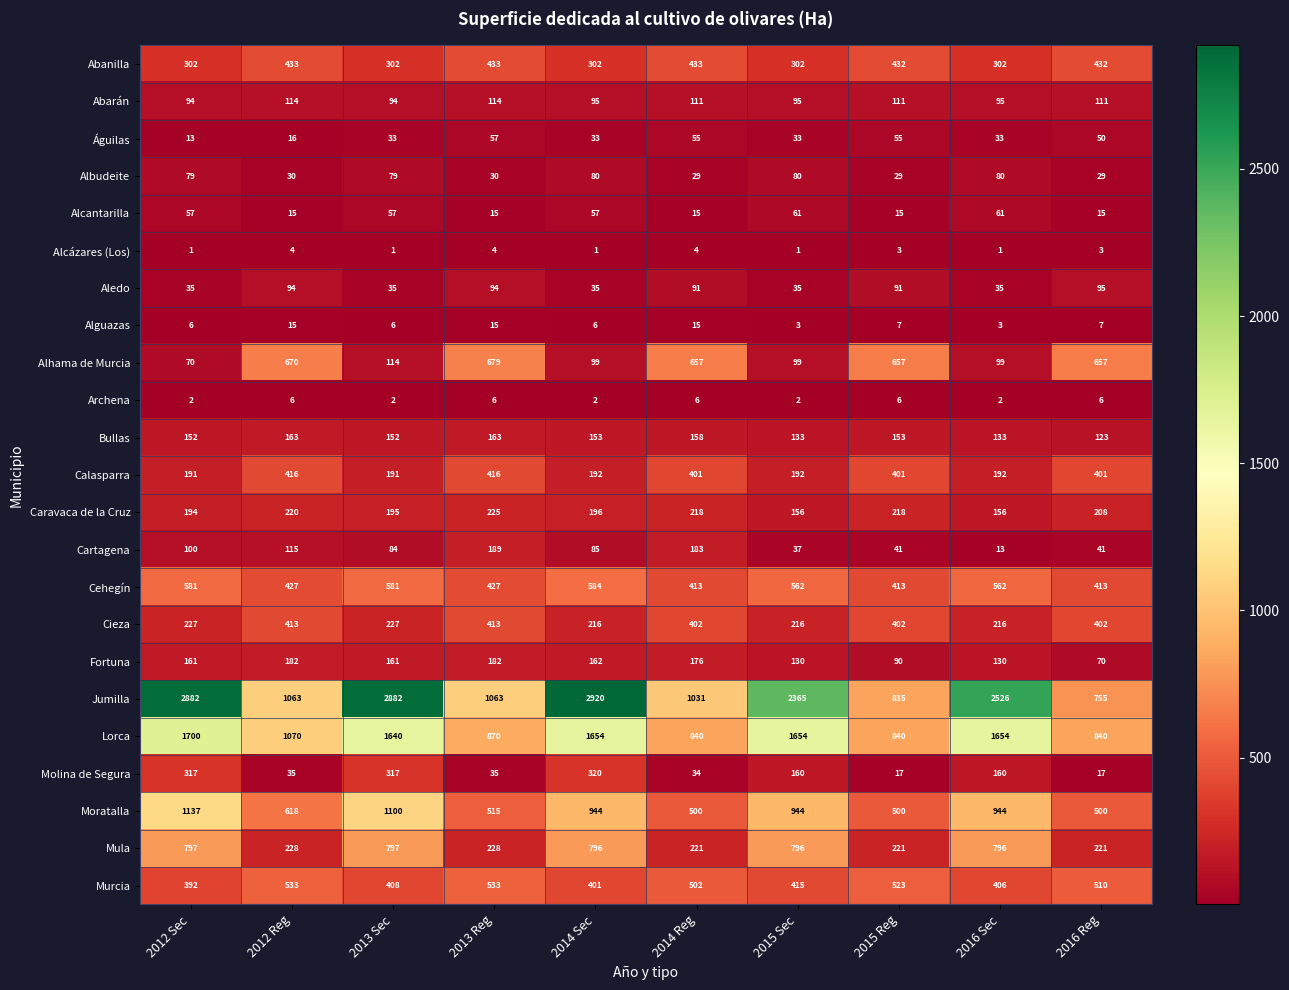

At how many categories does at least one series exceed 796?

10